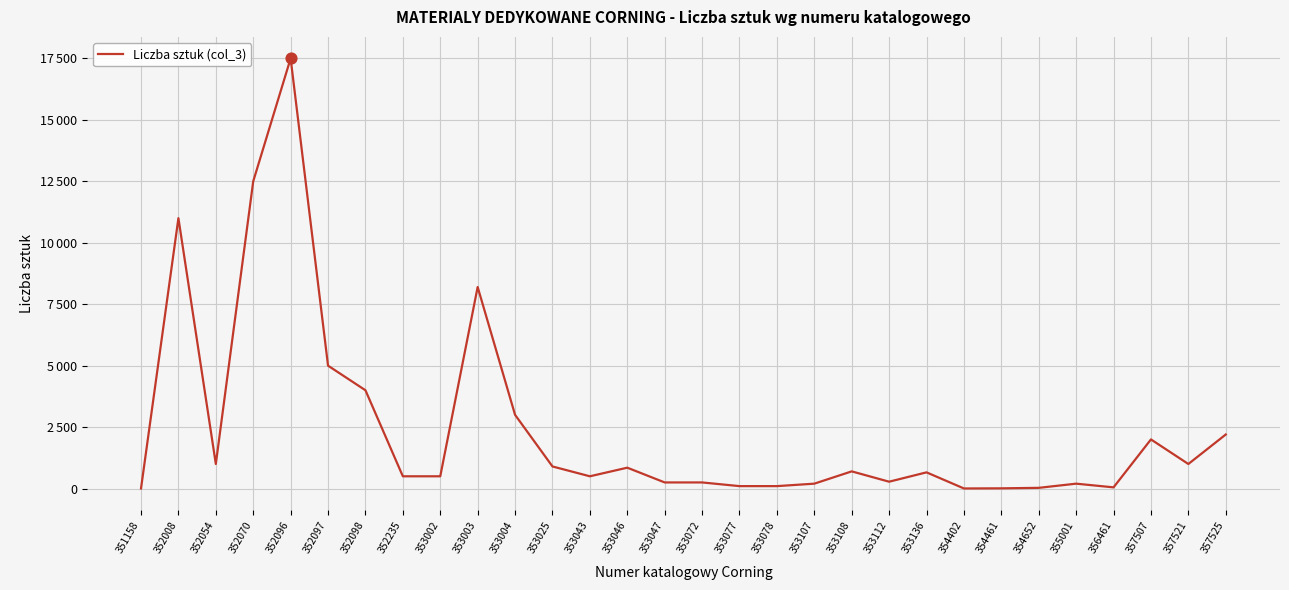

What is the change in value from 352098 to 356461?

-3950